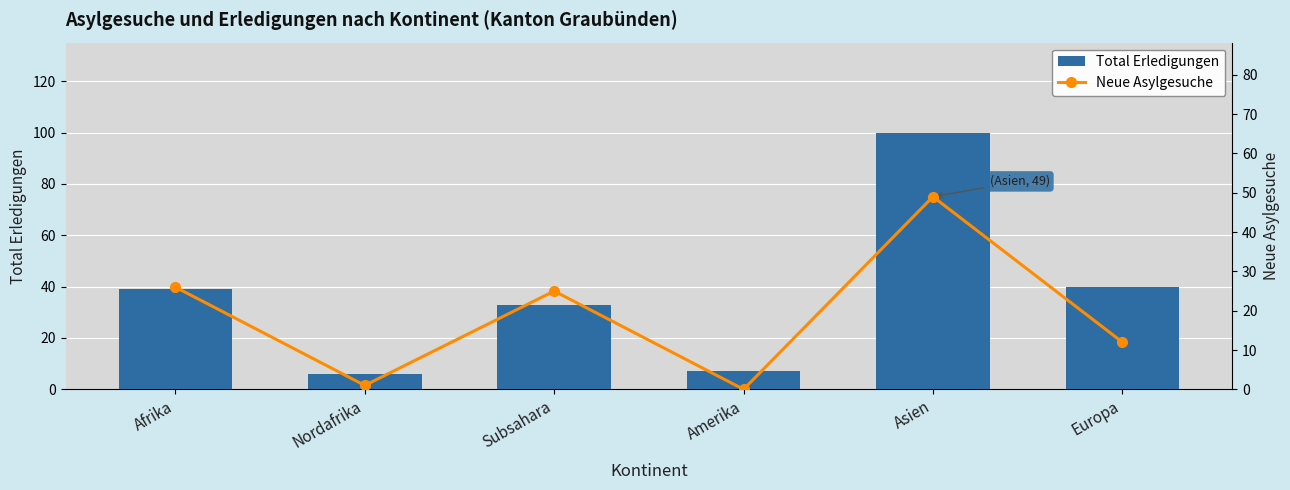

What is the label of the 3rd bar from the left?

Subsahara